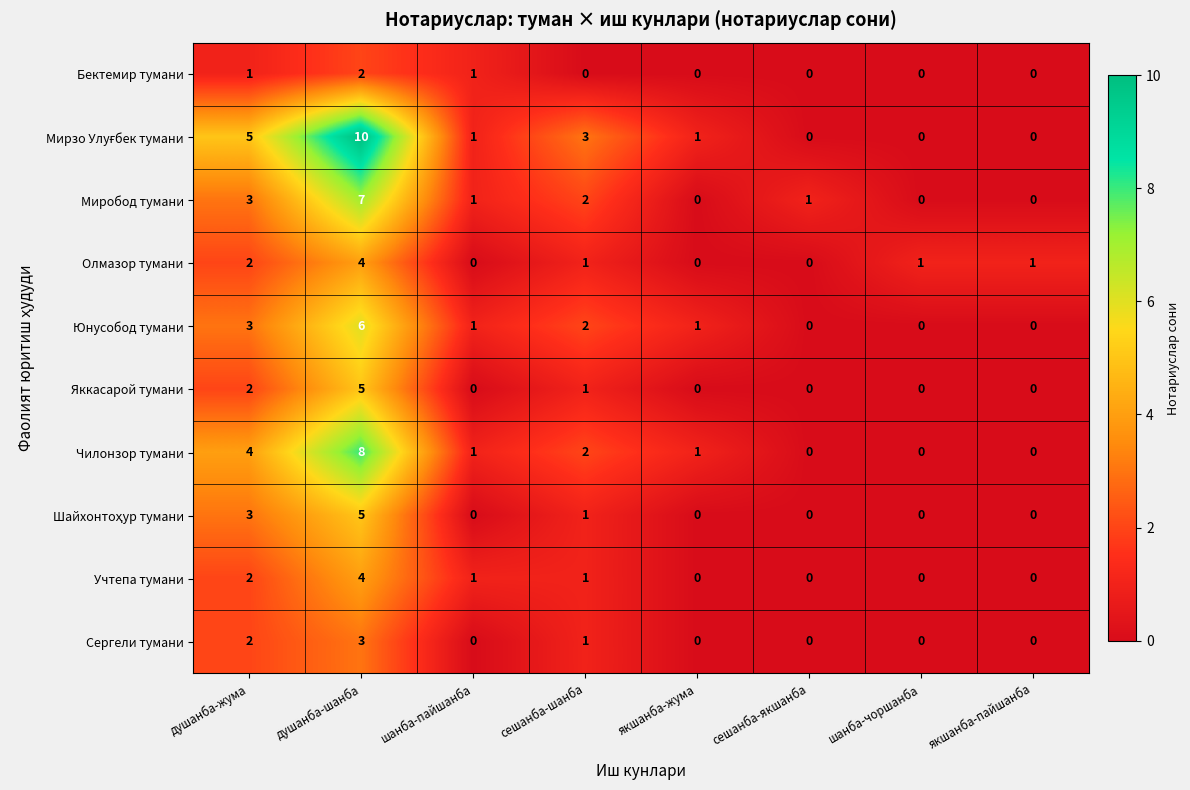

Which label corresponds to the largest value in the chart?

душанба-шанба